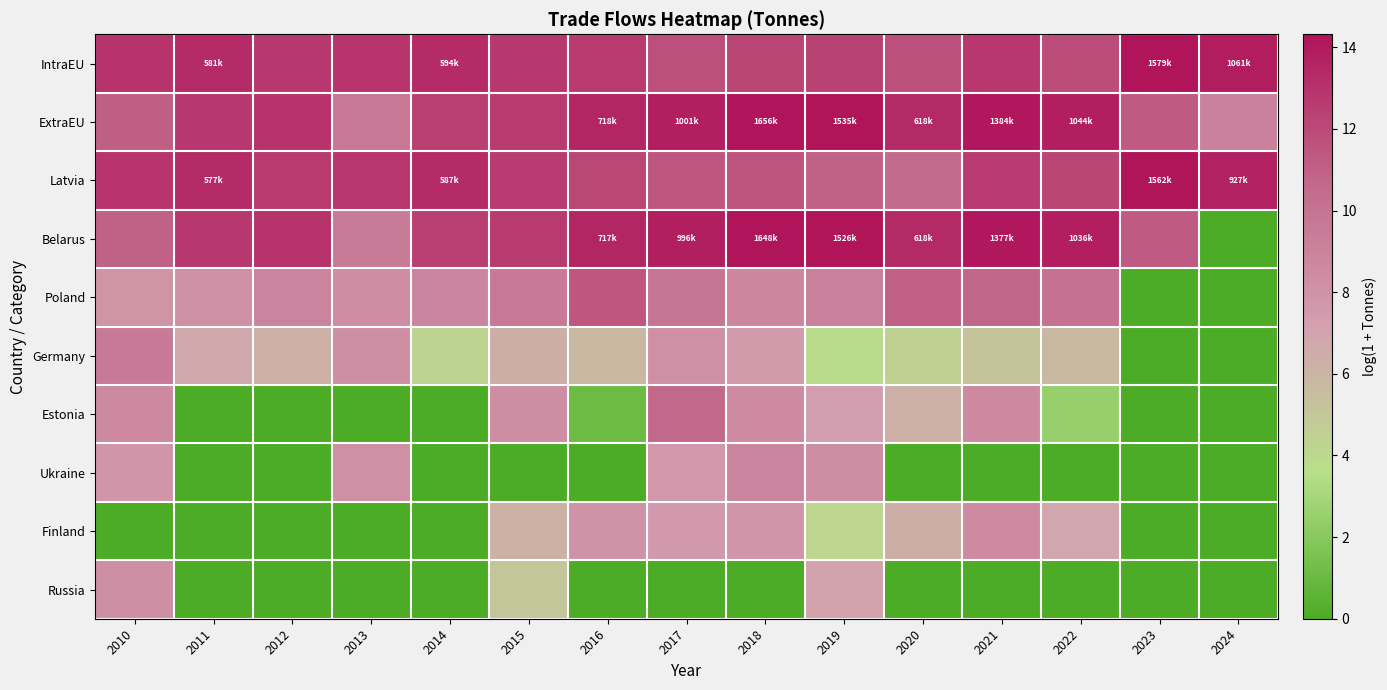

At how many categories does at least one series exceed 0?

15